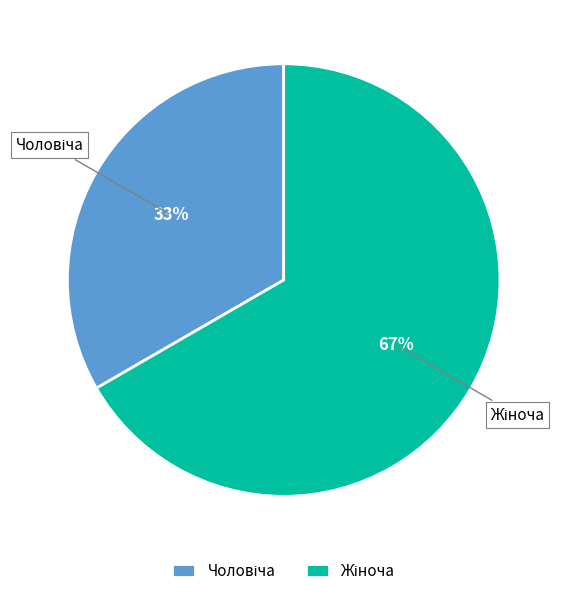

Does any single category account for the majority?

Yes